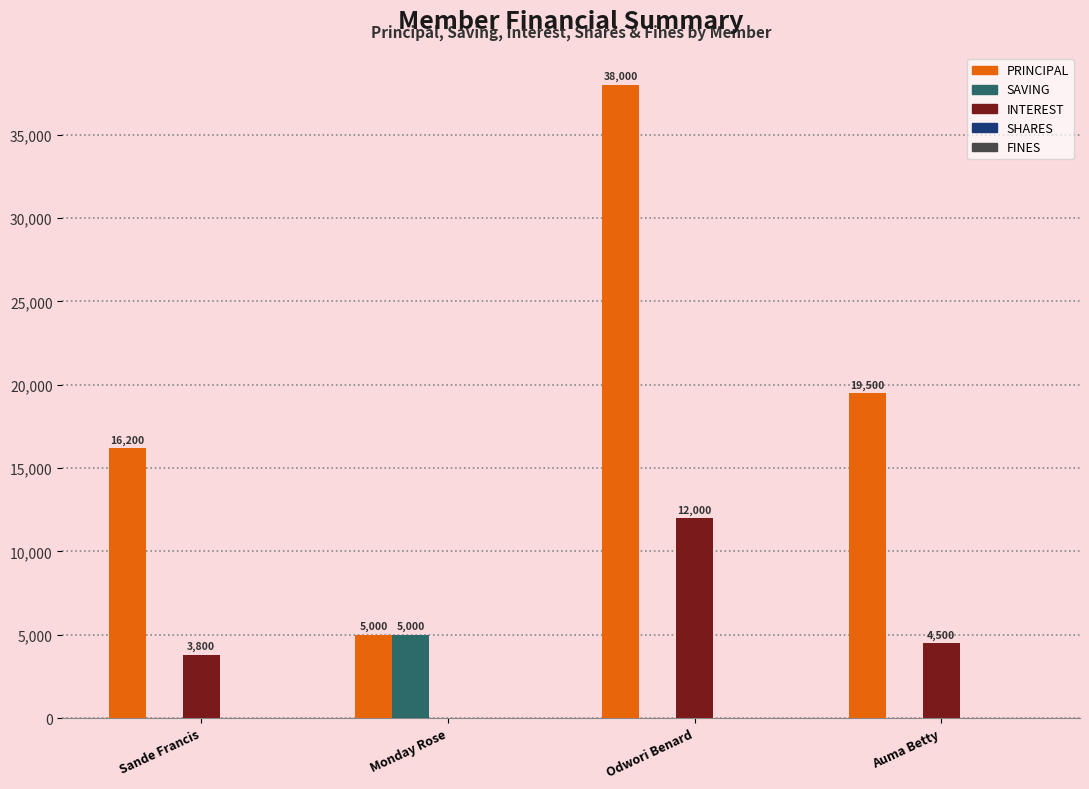

Which series has the largest range (max minus min)?

PRINCIPAL